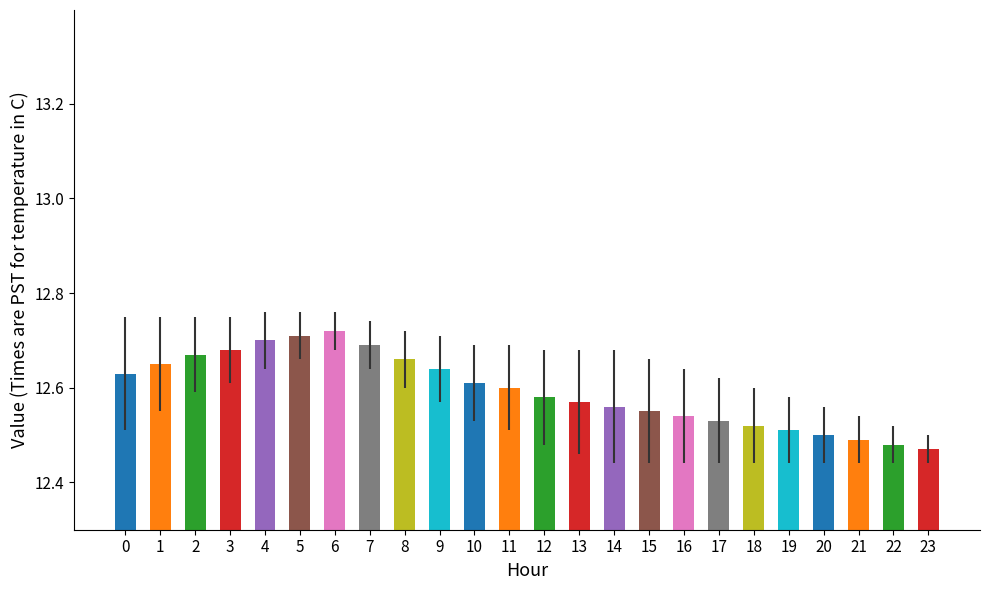

Between 16 and 6, which is larger?

6